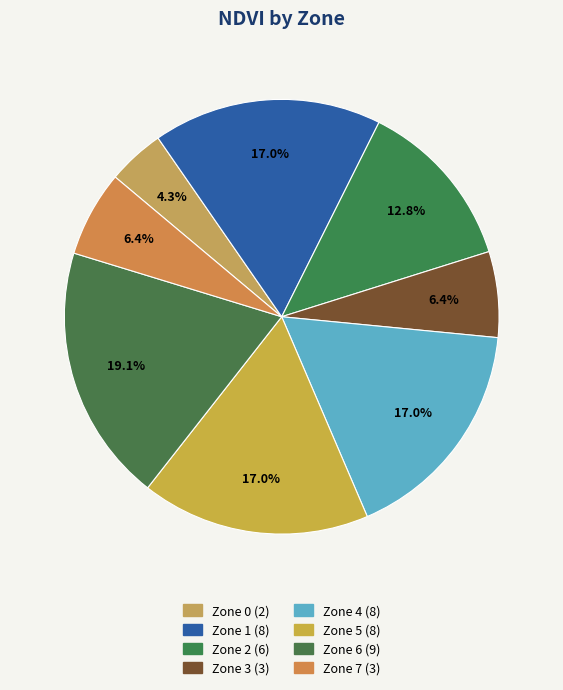

What percentage is the Zone 0 slice, to the nearest percent?

4%